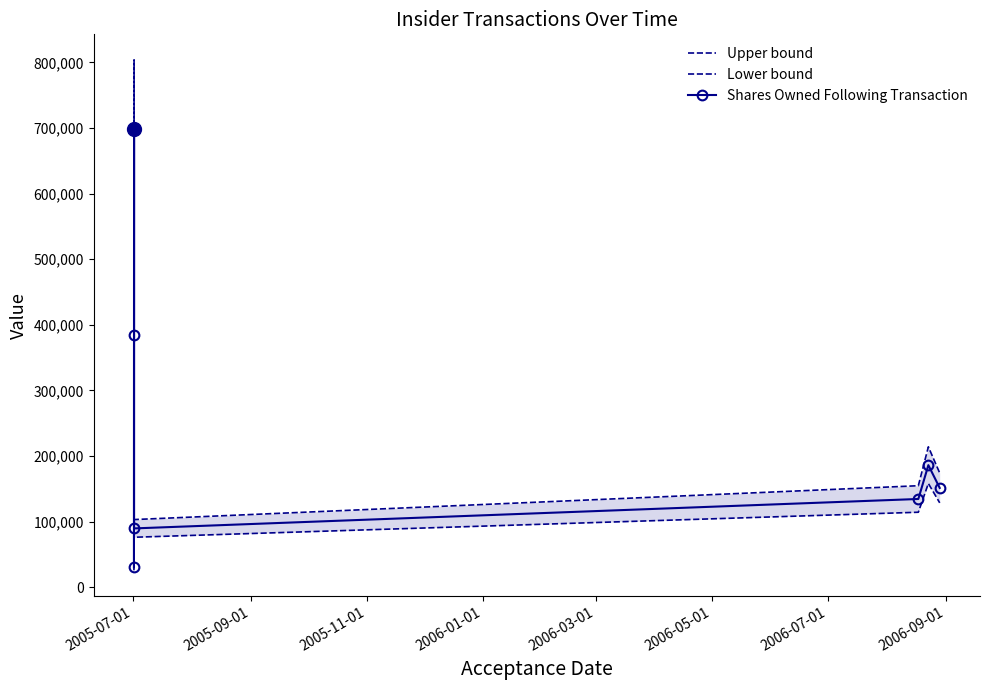

What is the highest value of the Shares Owned Following Transaction series?

698996